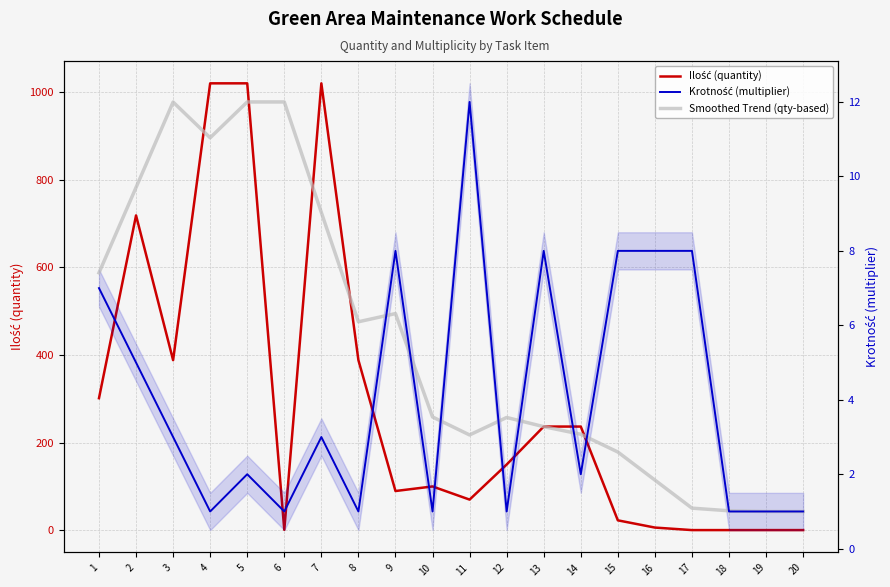

Which series changed the most between 8 and 15?

Ilość (quantity)